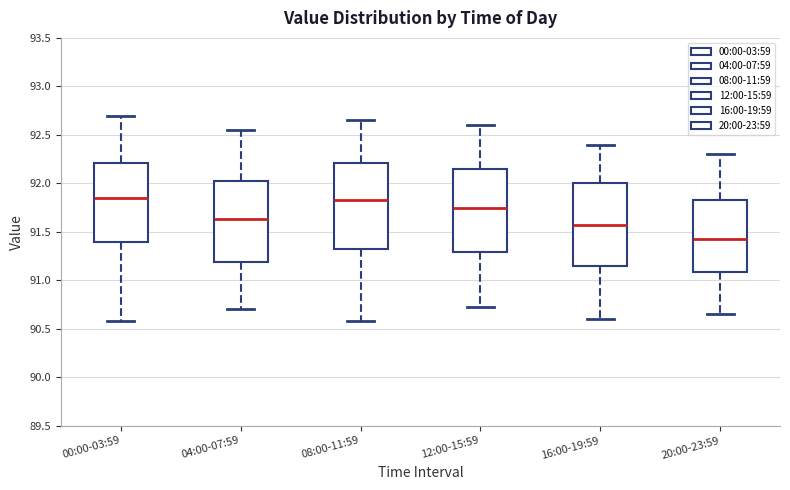

Reading left to right, transcribe this box plot: for each box, give where its median line is, the range the box spans, and where its two whiskers end, as read against the y-axis. The values are not printed on the chart, so give them approximately, as read against the axis.

00:00-03:59: median 91.85, box 91.40 to 92.20, whiskers 90.60 to 92.70
04:00-07:59: median 91.65, box 91.20 to 92.05, whiskers 90.70 to 92.55
08:00-11:59: median 91.85, box 91.35 to 92.20, whiskers 90.60 to 92.65
12:00-15:59: median 91.75, box 91.30 to 92.15, whiskers 90.70 to 92.60
16:00-19:59: median 91.60, box 91.15 to 92.00, whiskers 90.60 to 92.40
20:00-23:59: median 91.45, box 91.10 to 91.85, whiskers 90.65 to 92.30